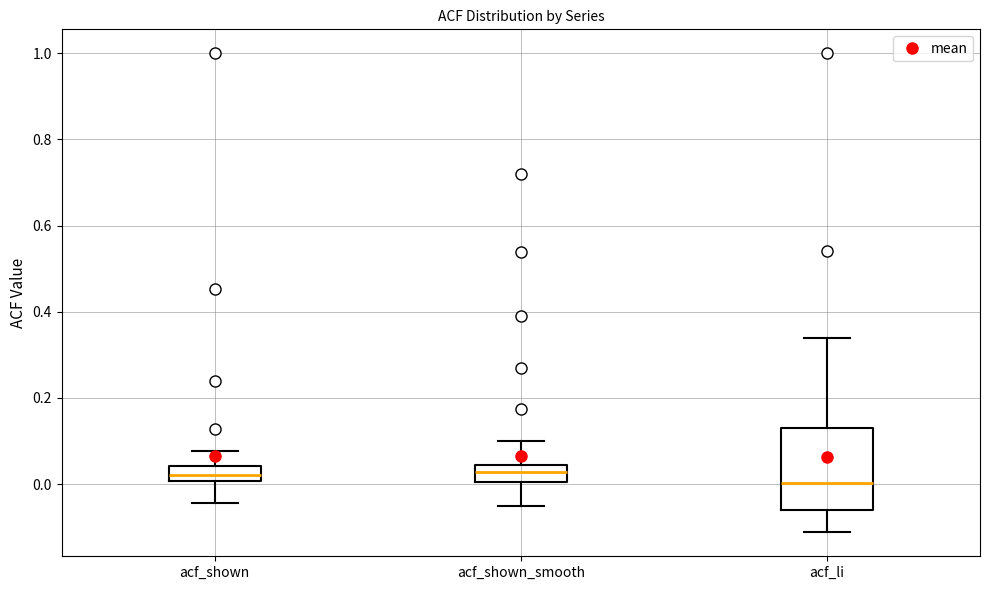

Where is the upper edge of the box for acf_shown on the y-axis? The values are not printed on the chart, so give them approximately, as read against the axis.

0.04